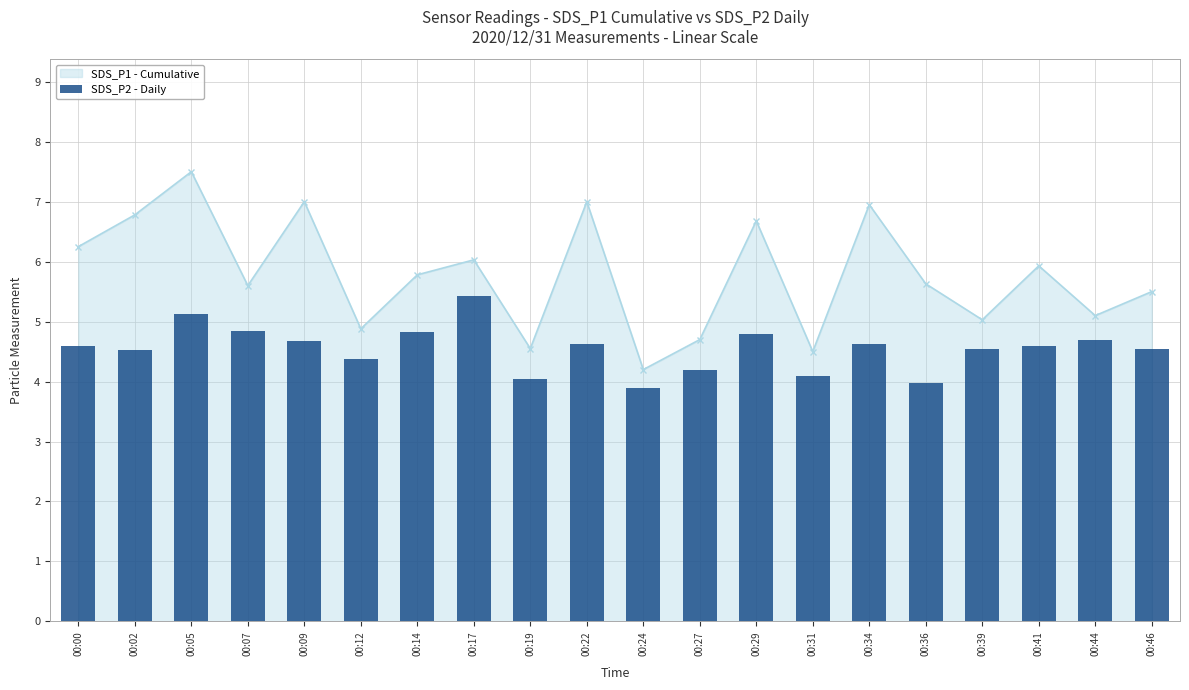

What is the value of the SDS_P1 - Cumulative point at the 8th from the left?

6.0